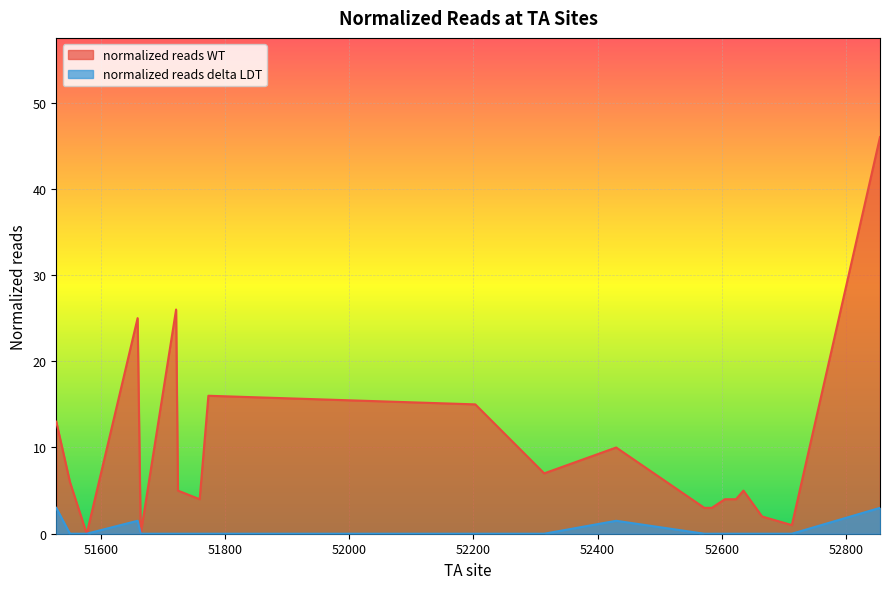

How many lines are shown in the chart?

2